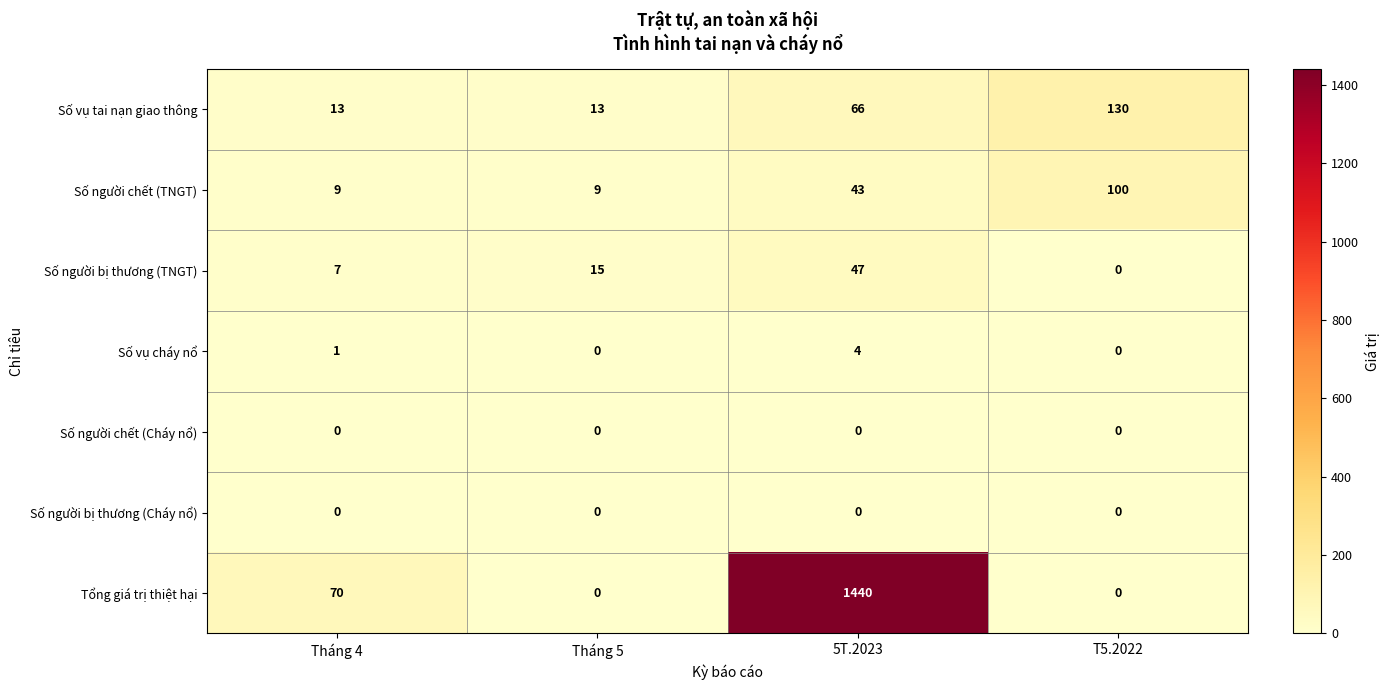

Read the Số người chết (TNGT) value at 5T.2023, to the nearest 10.

40